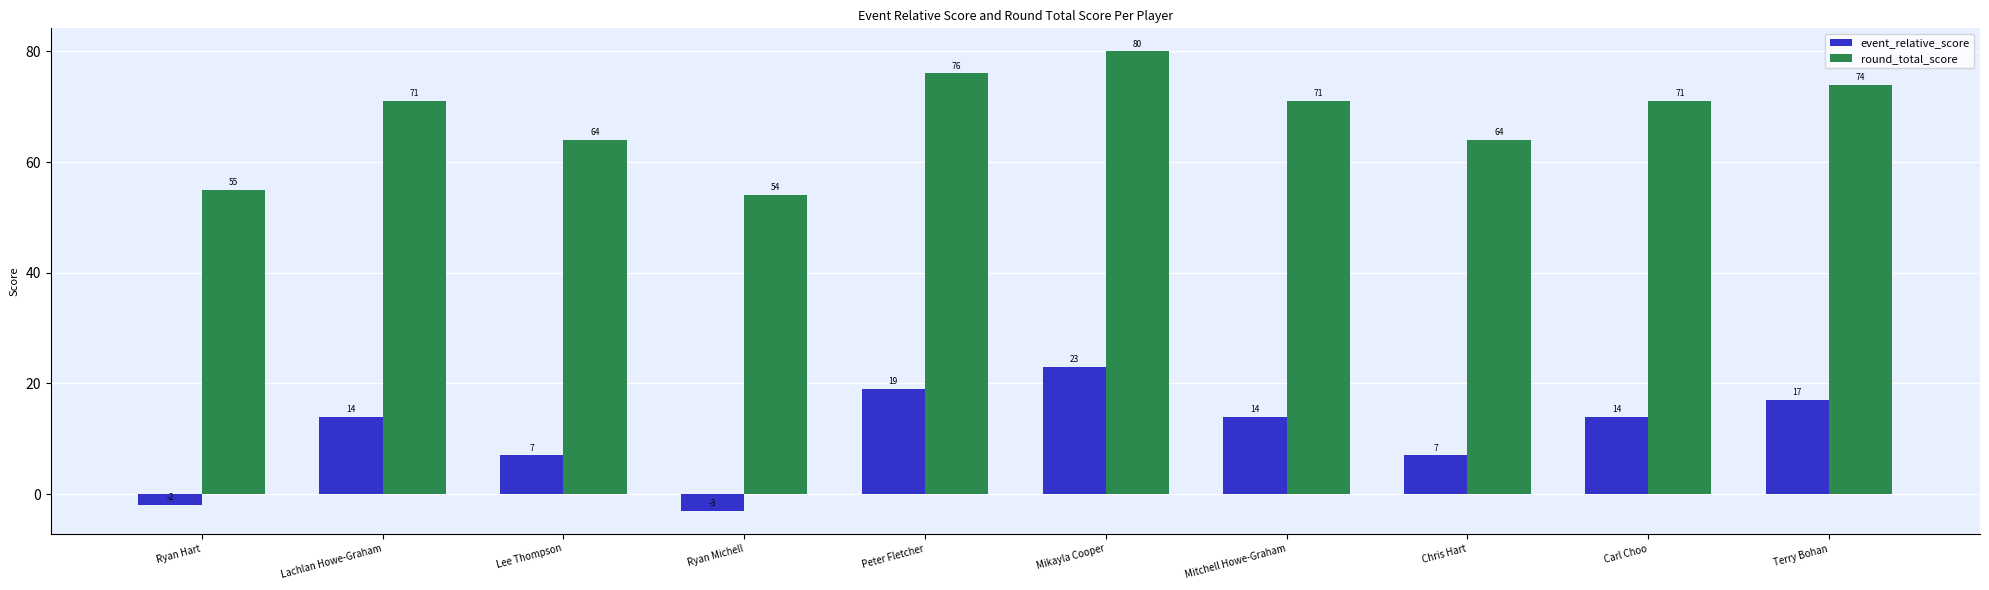

At Mitchell Howe-Graham, list the series in order from largest to smallest.

round_total_score, event_relative_score